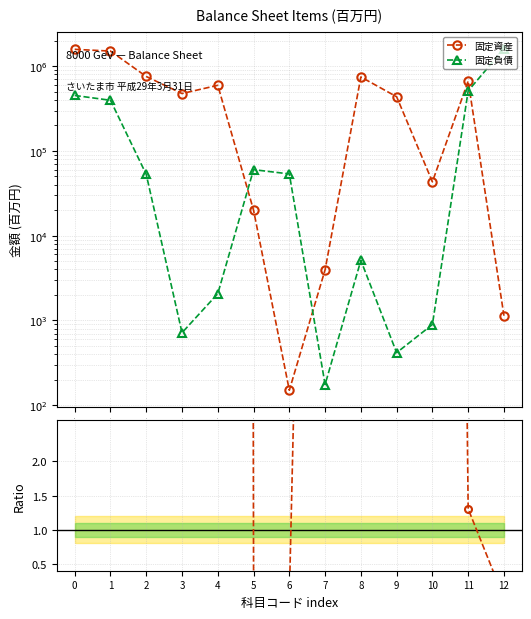

What is the value of the Ratio 固定資産 / 固定負債 point at the 2nd from the left?

3.8